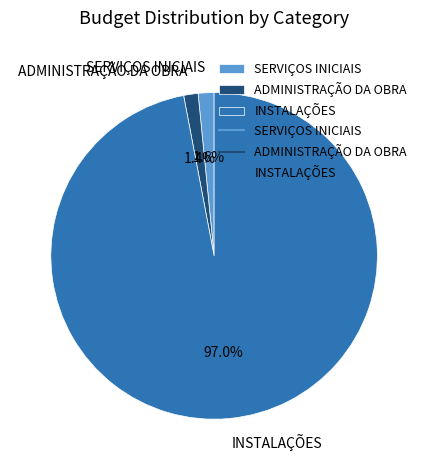

To the nearest percent, what percentage of the pie is ADMINISTRAÇÃO DA OBRA?

1%